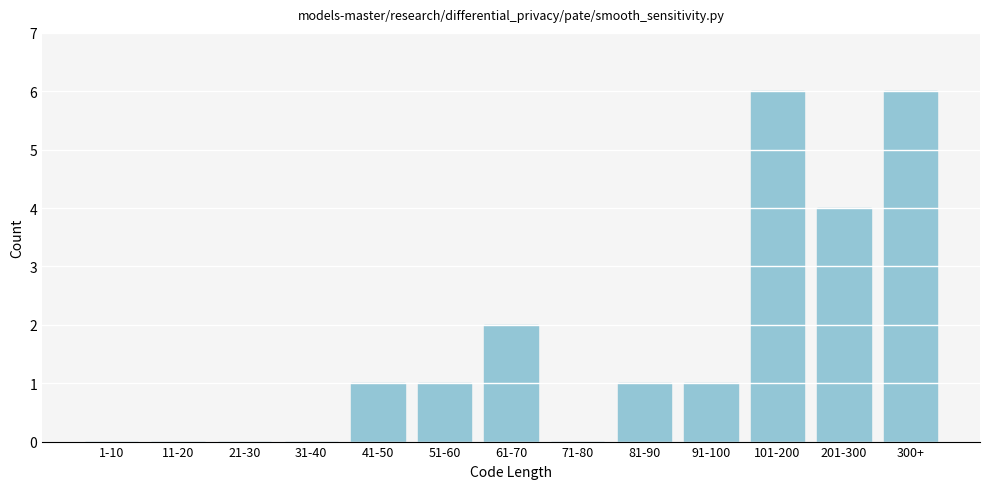

Reading left to right, transcribe all the data shown in this chart.

1-10=0	11-20=0	21-30=0	31-40=0	41-50=1	51-60=1	61-70=2	71-80=0	81-90=1	91-100=1	101-200=6	201-300=4	300+=6